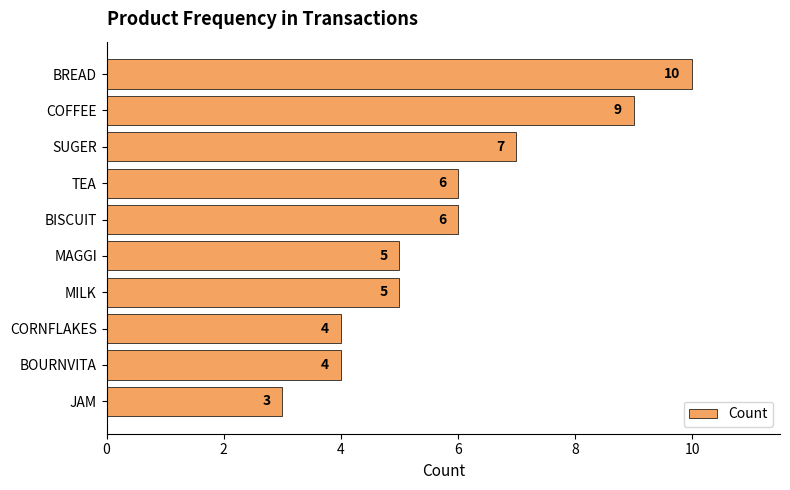

What is the difference between the second highest and minimum values?

6